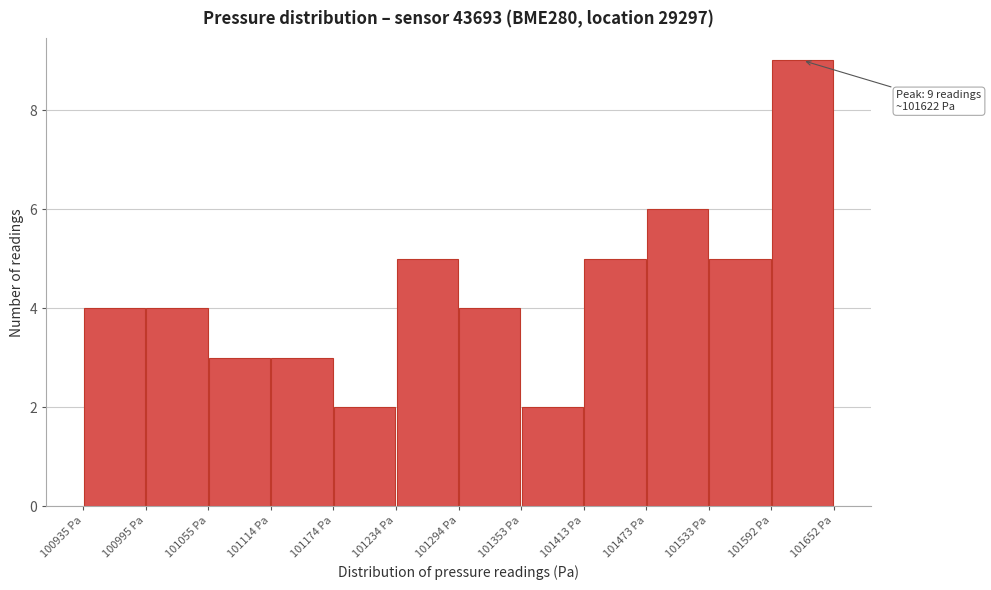

Over which range of the x-axis is the bar tallest?

101590 to 101650